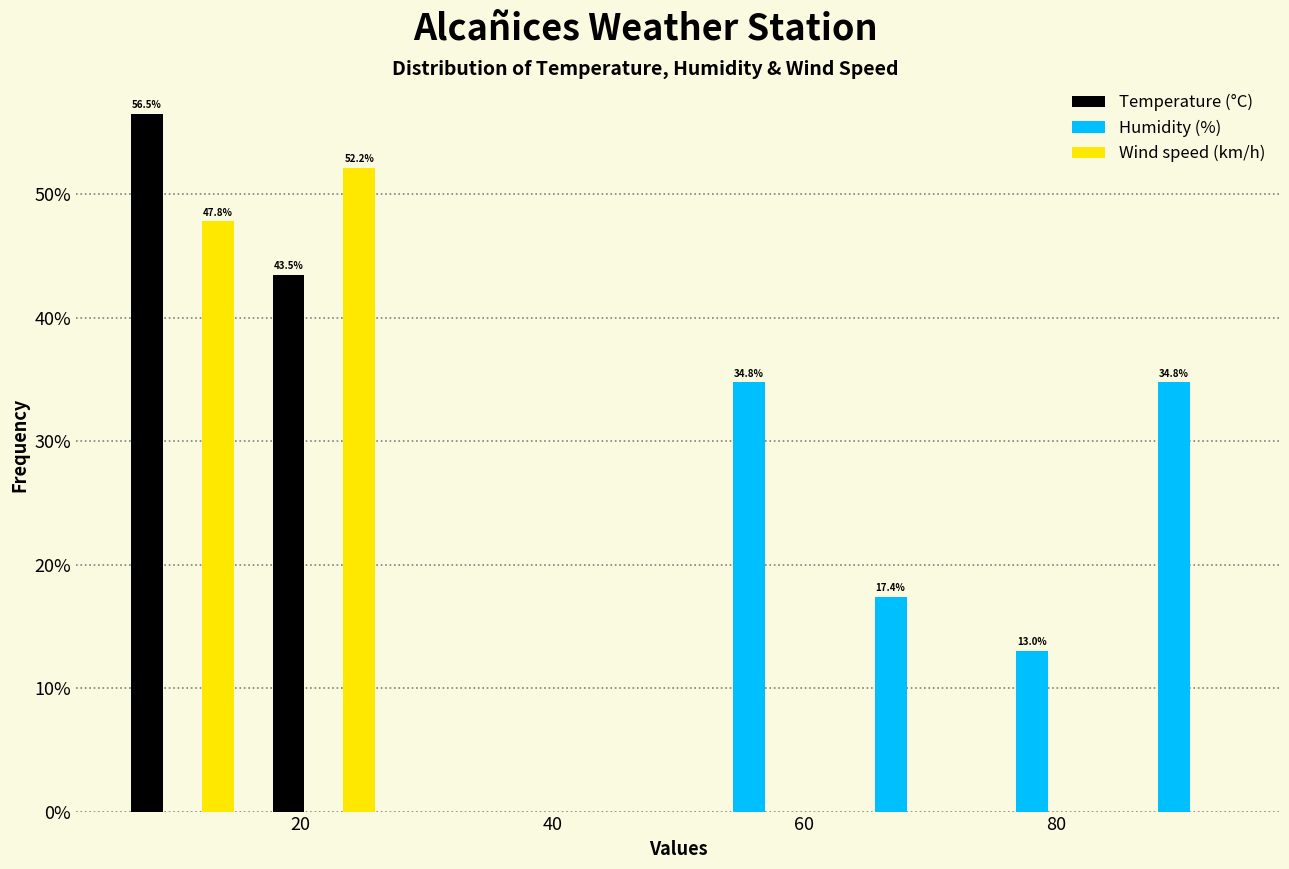

In the Temperature (°C) series, which range on the x-axis has the tallest bar?

6 to 16